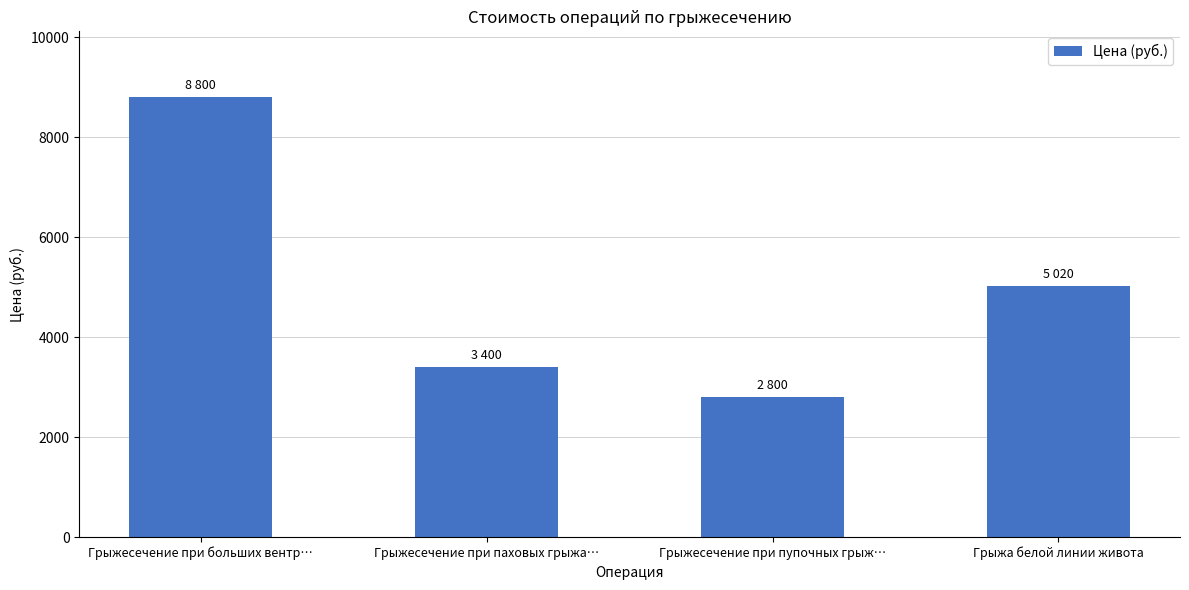

Between Грыжесечение при больших вентр… and Грыжесечение при паховых грыжа…, which is larger?

Грыжесечение при больших вентр…